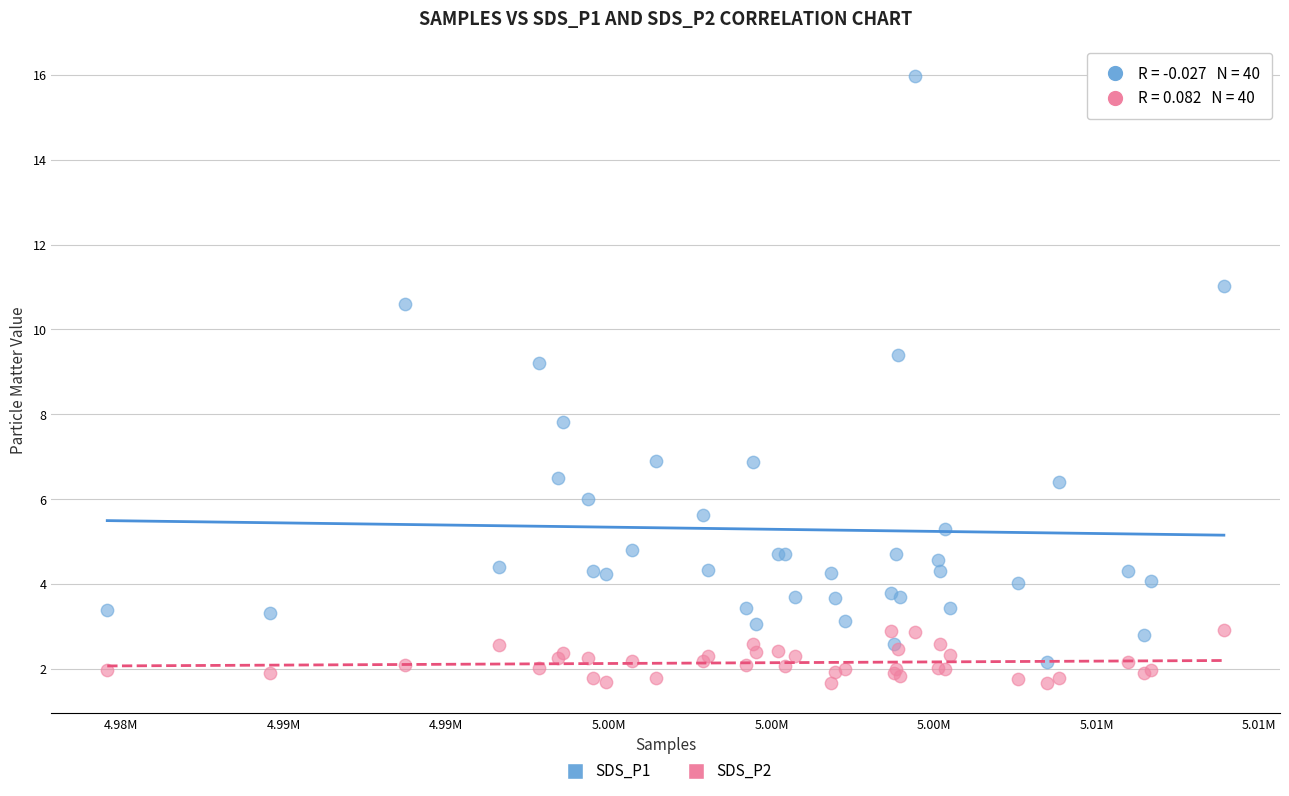

What is the X range (max minus min) for the scatter plot?

34350.0